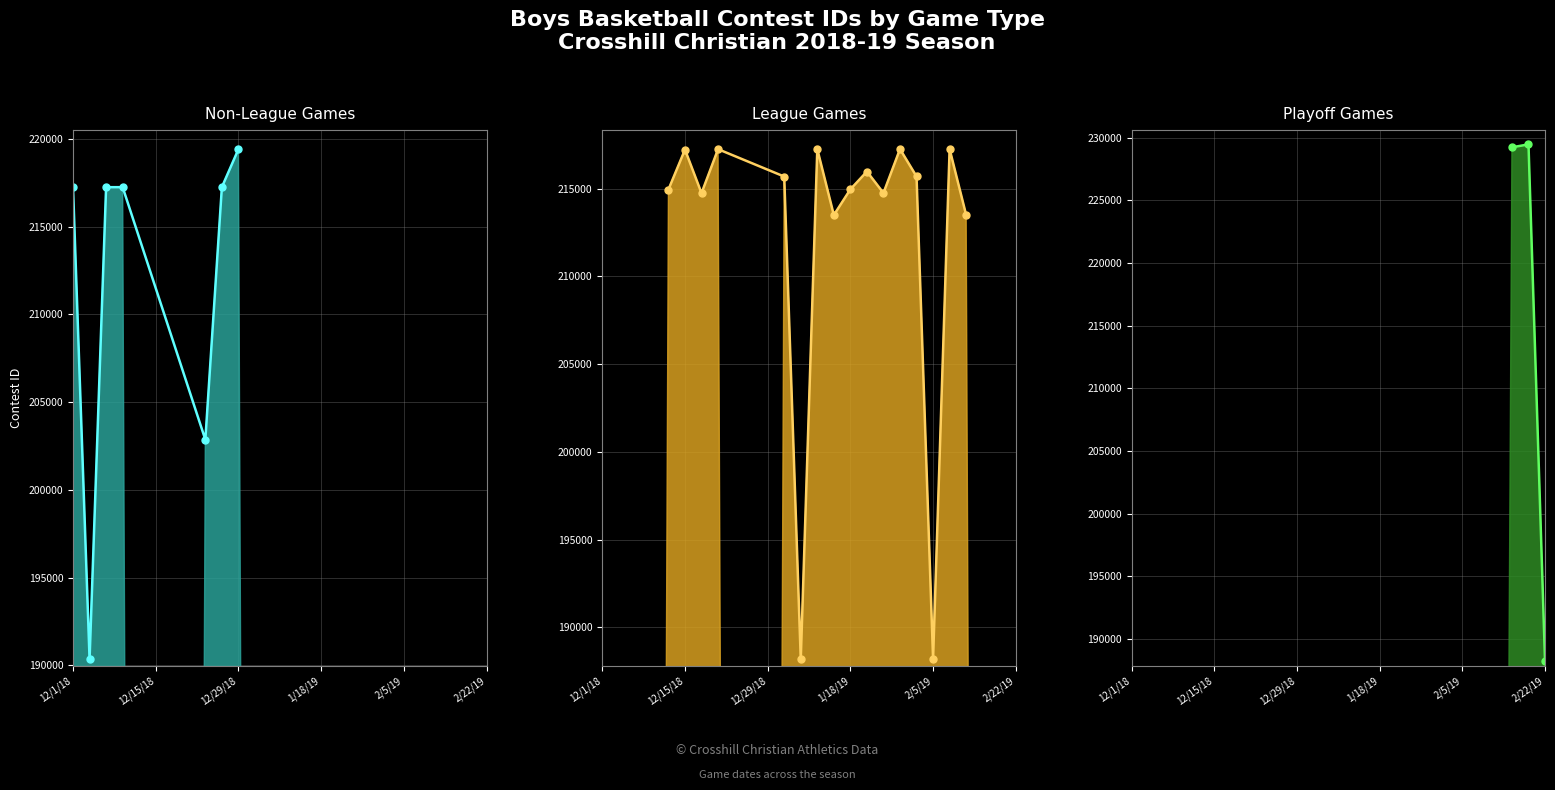

The value of Non-League at 12/19/18 is 0. True or false?

True